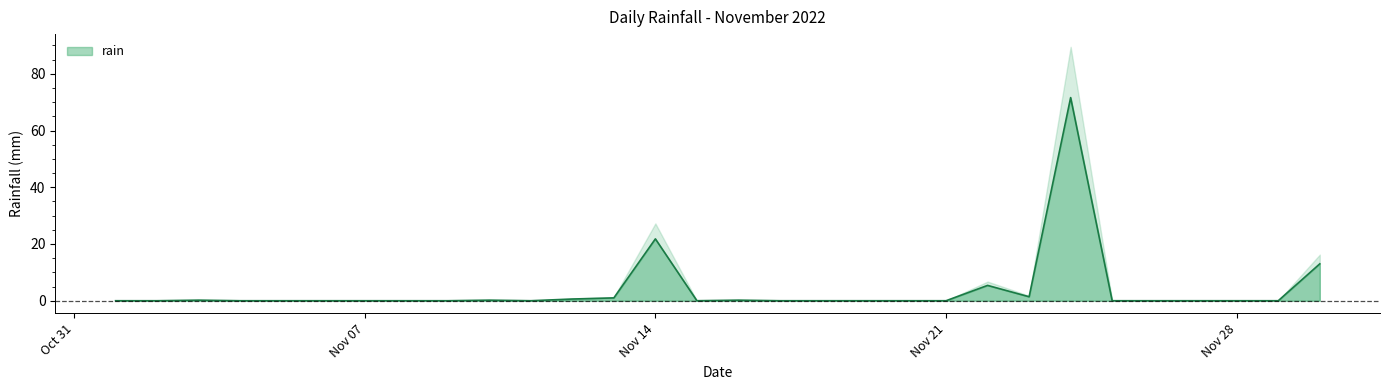

How many lines are shown in the chart?

1